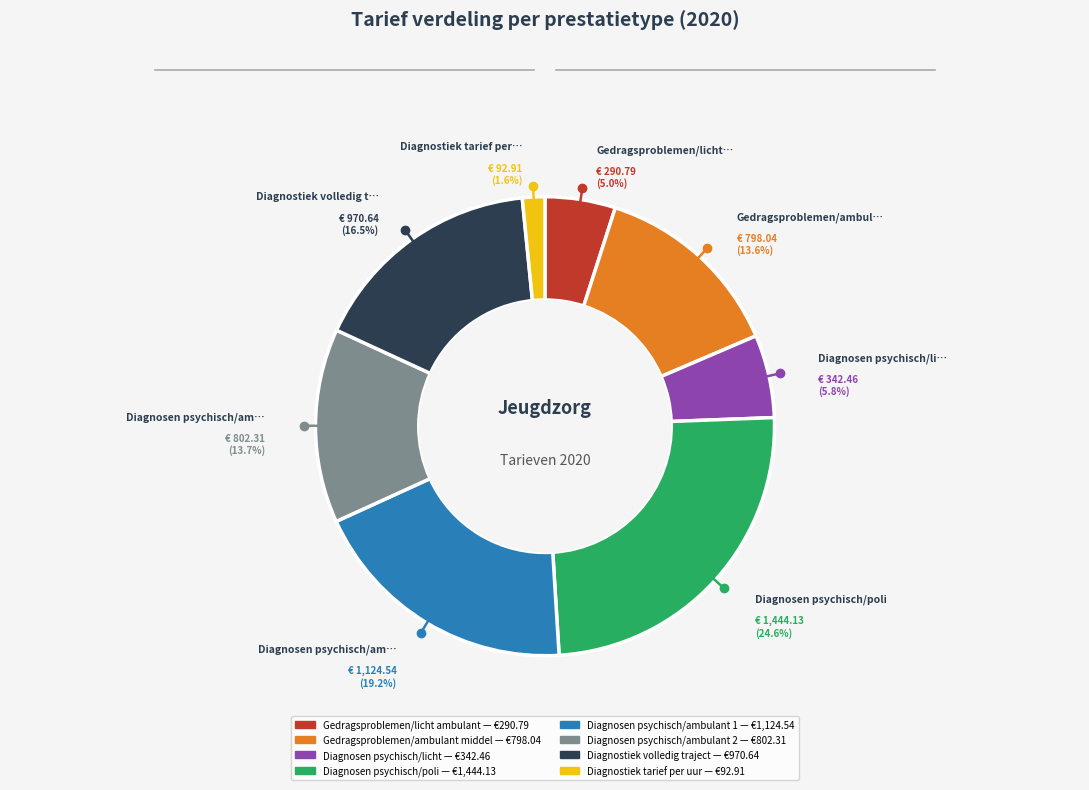

Which category has the biggest portion of the pie?

Diagnosen psychisch/poli